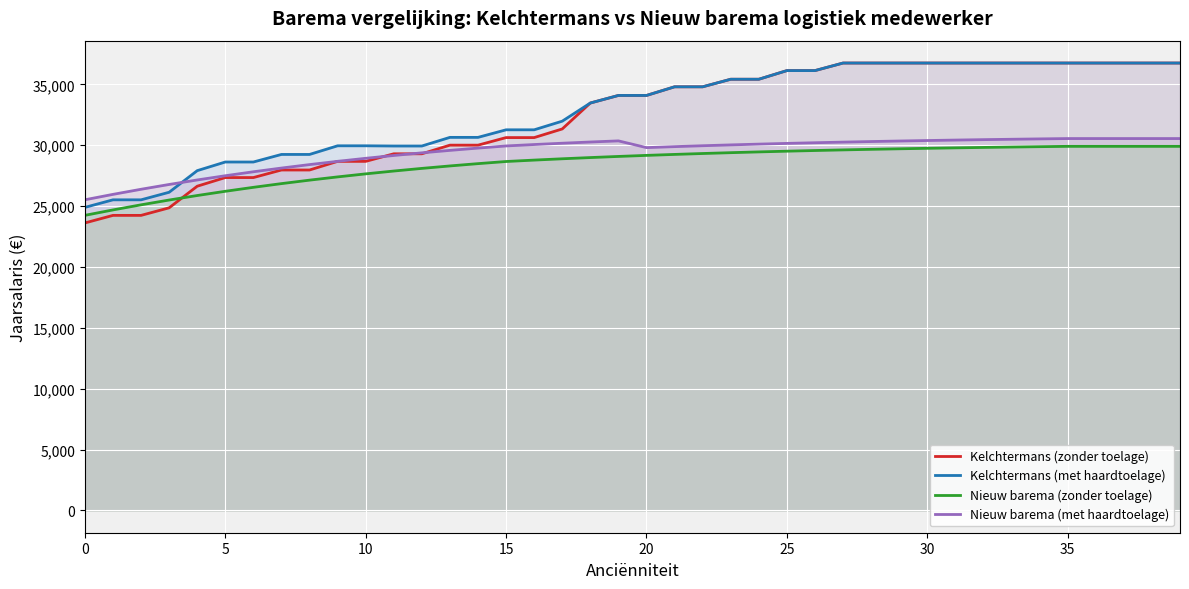

What is the minimum value for Nieuw barema (met haardtoelage)?

25522.0